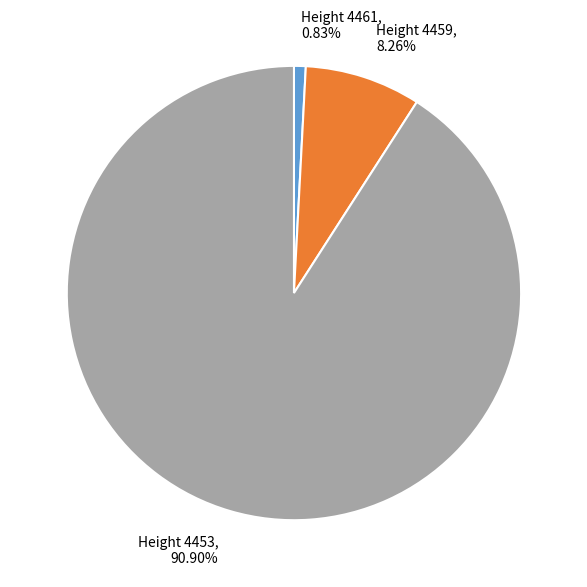

Is the sum of Height 4459 and Height 4461 greater than half?

No